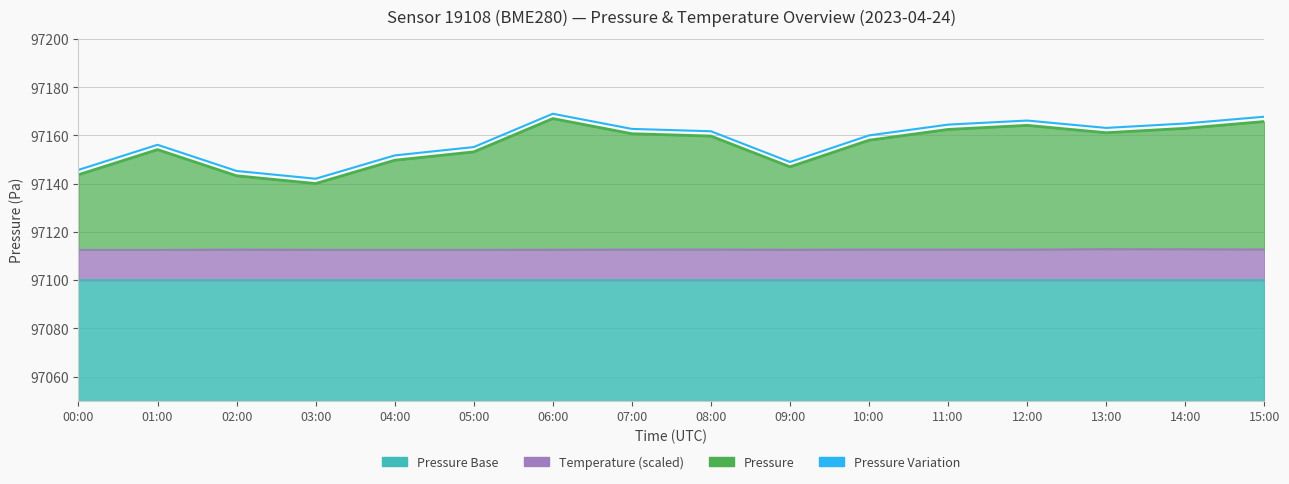

The value at 13:00 is 147247.2. True or false?

False